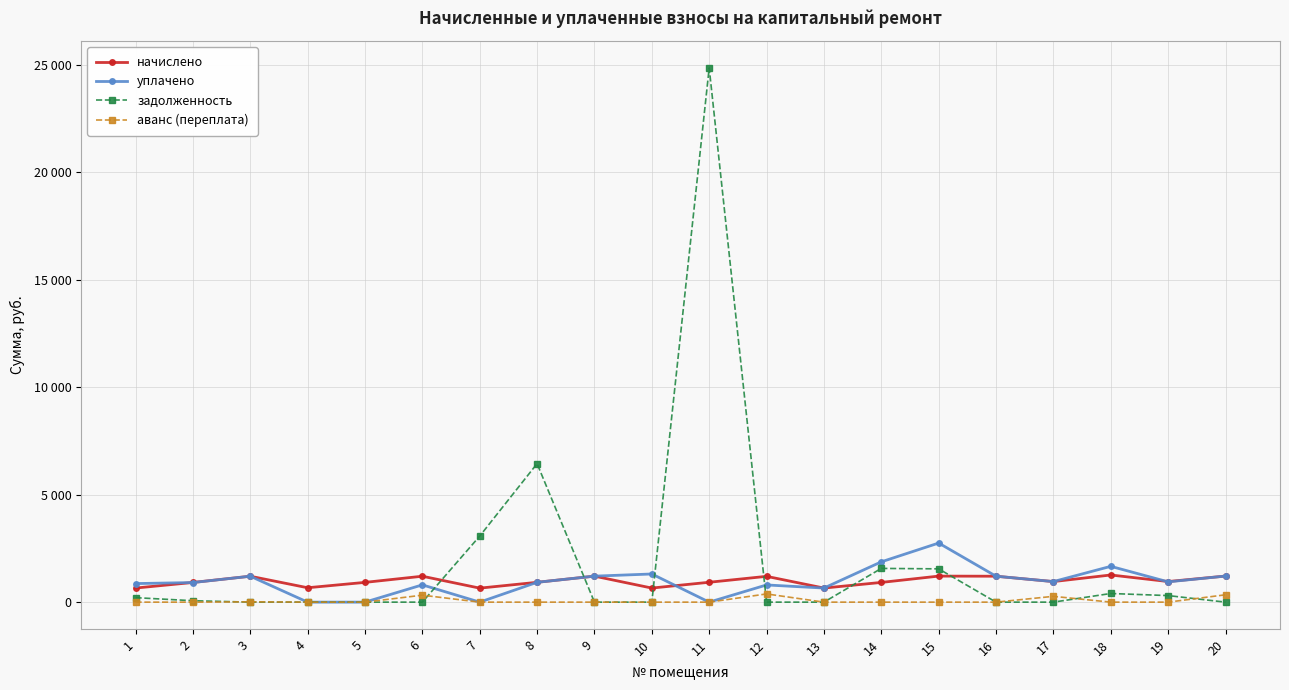

Is this an area chart (filled region under the line)?

No